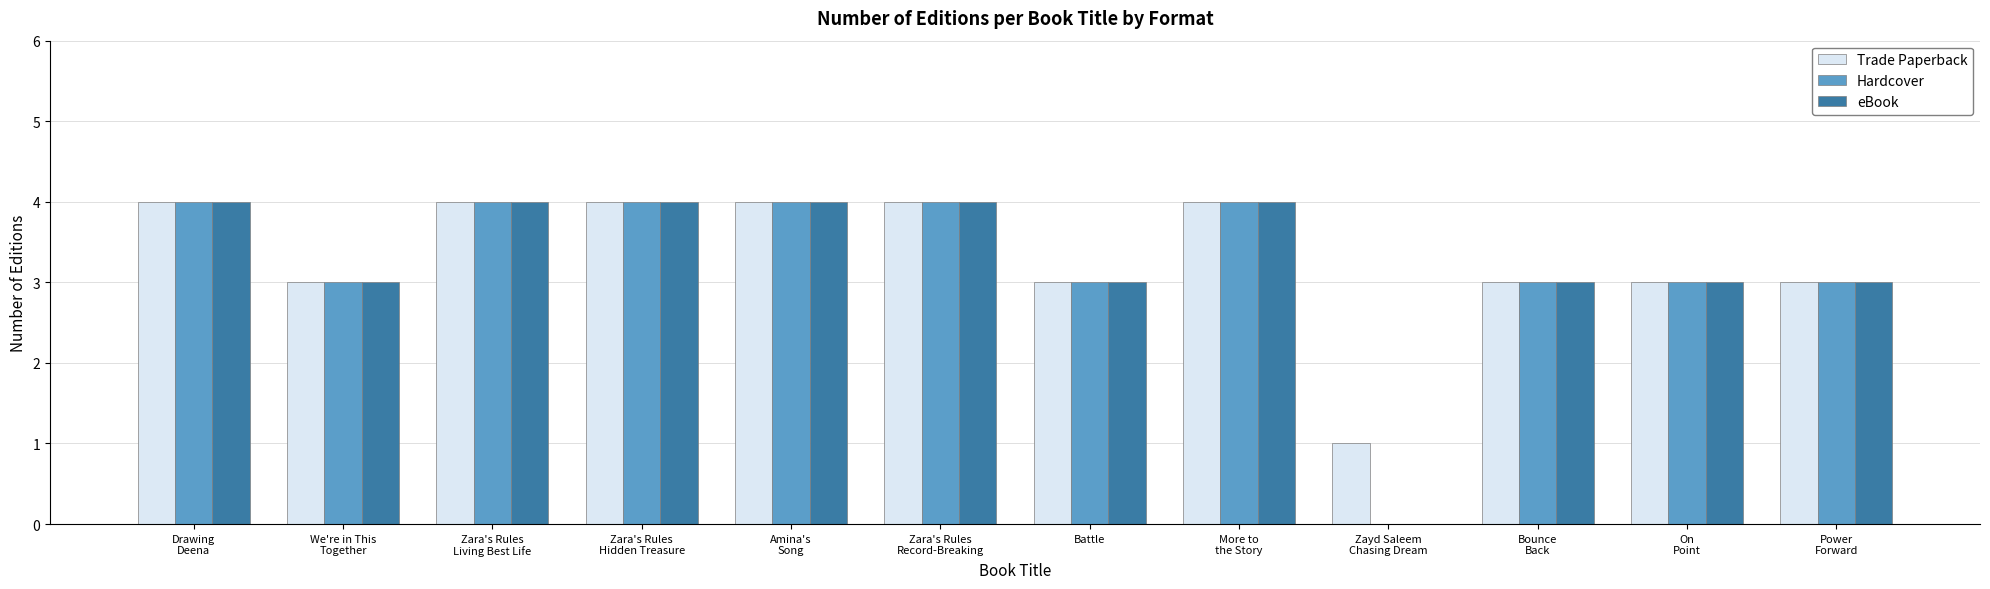

What is the maximum value shown in the chart?

4